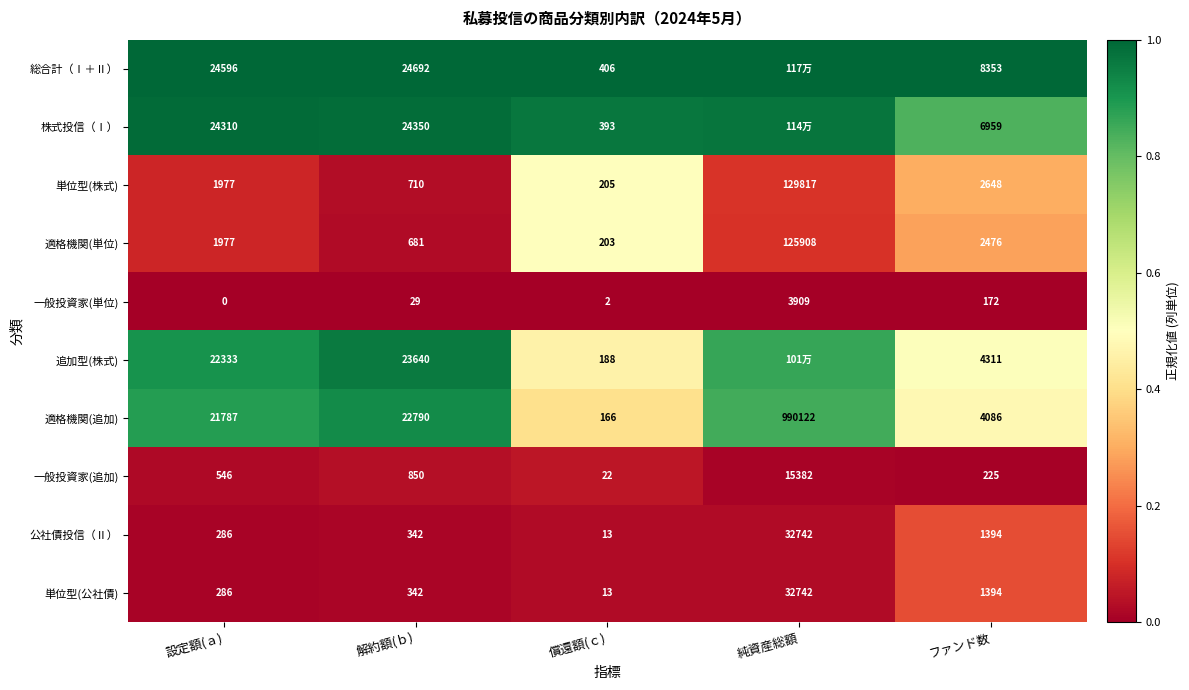

What is the difference between the highest and lowest values at ファンド数?

8181.0